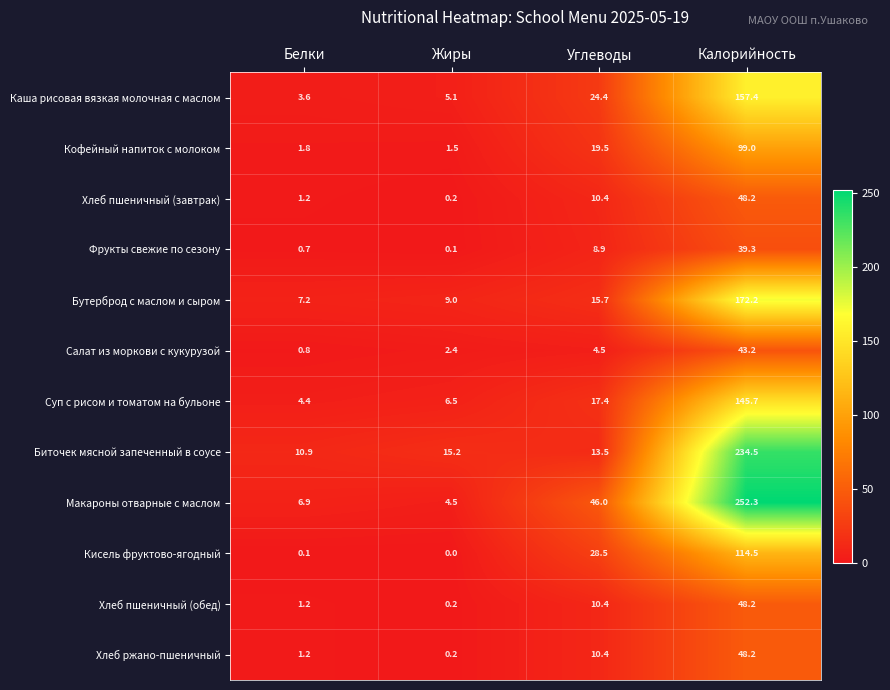

True or false: Бутерброд с маслом и сыром has a value of 15.7 at Углеводы.

True